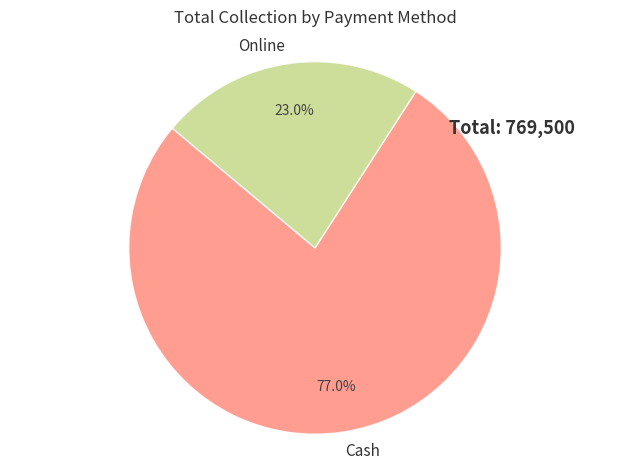

The Cash slice represents 77% of the pie. True or false?

True